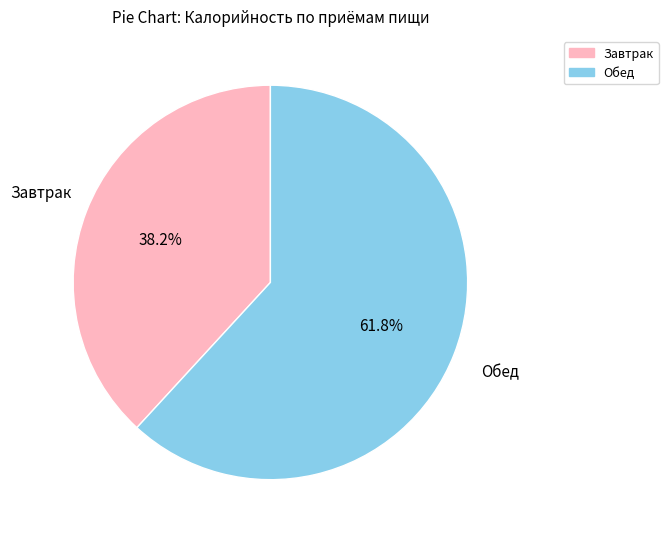

Does Обед represent more than half of the total?

Yes